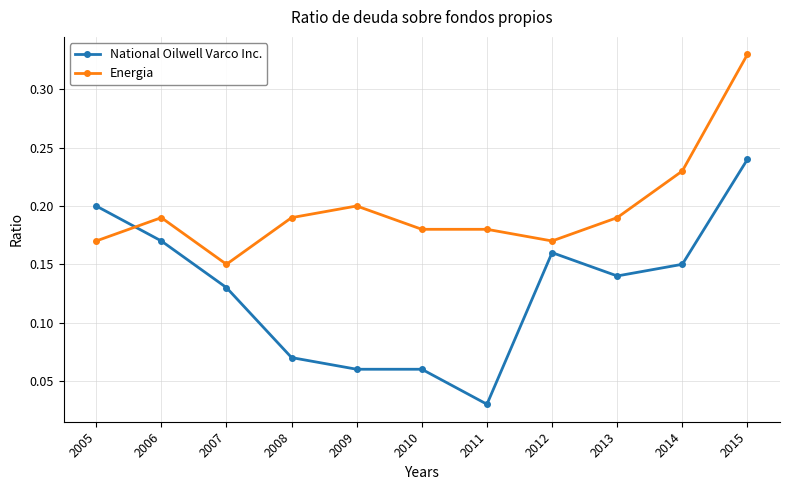

True or false: National Oilwell Varco Inc. has a value of 0.2 at 2005.

True